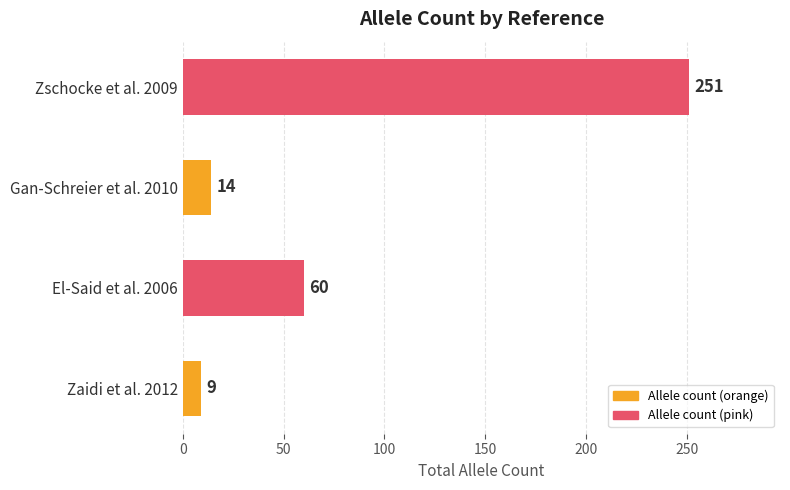

How many series are shown in this chart?

1